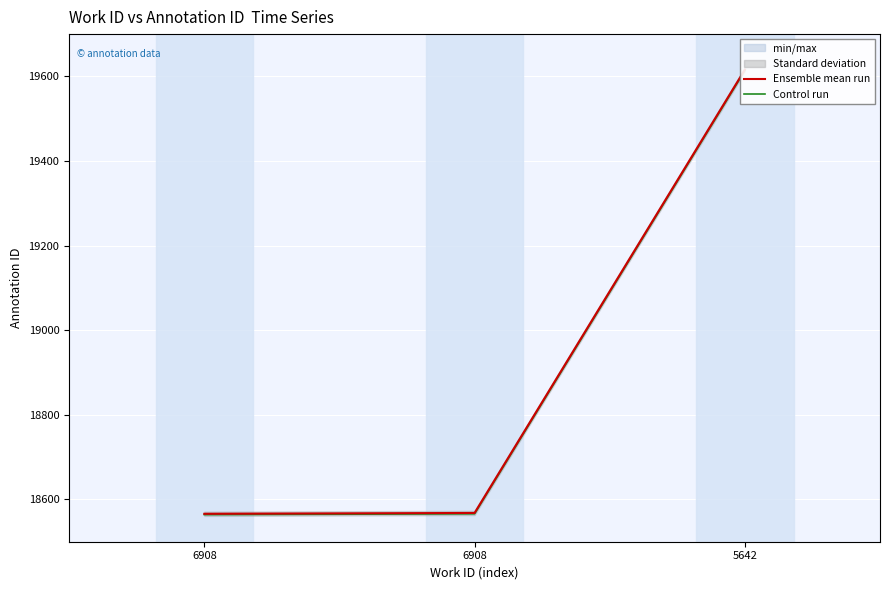

True or false: Control run has a value of 18566 at 6908.

True